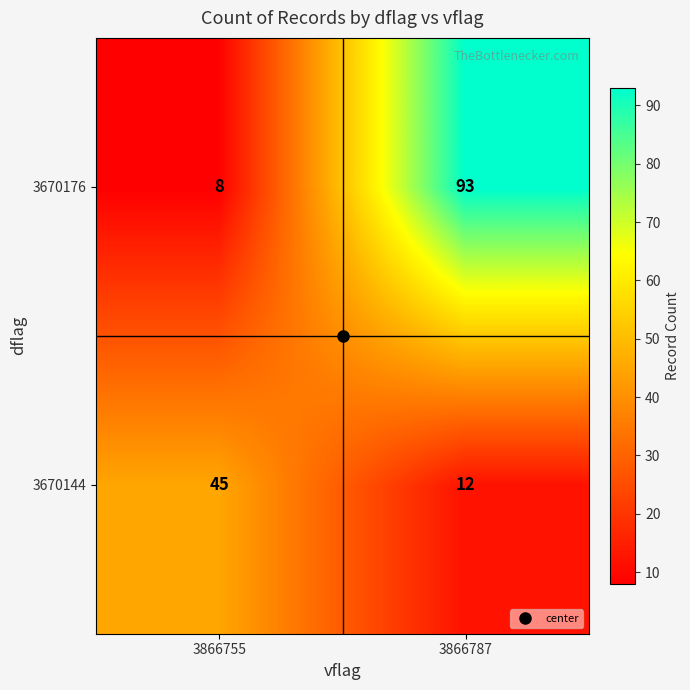

True or false: 3670176 has a value of 11 at 3866755.

False